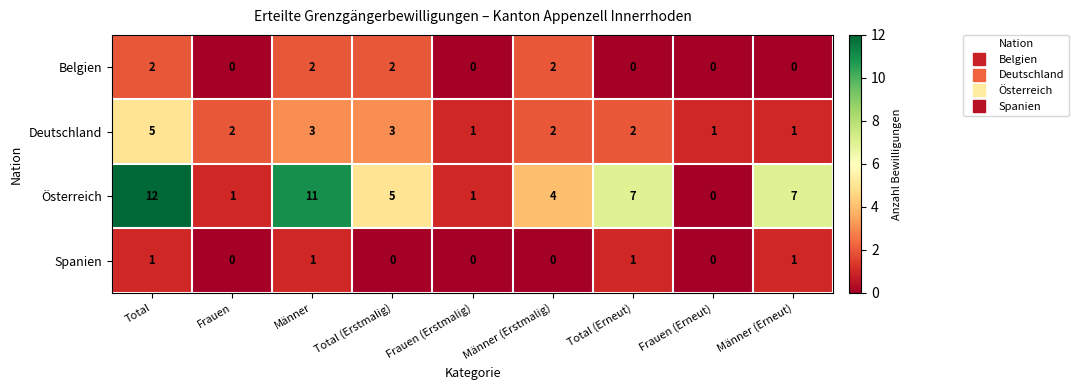

Which series has the largest total across all categories?

Österreich